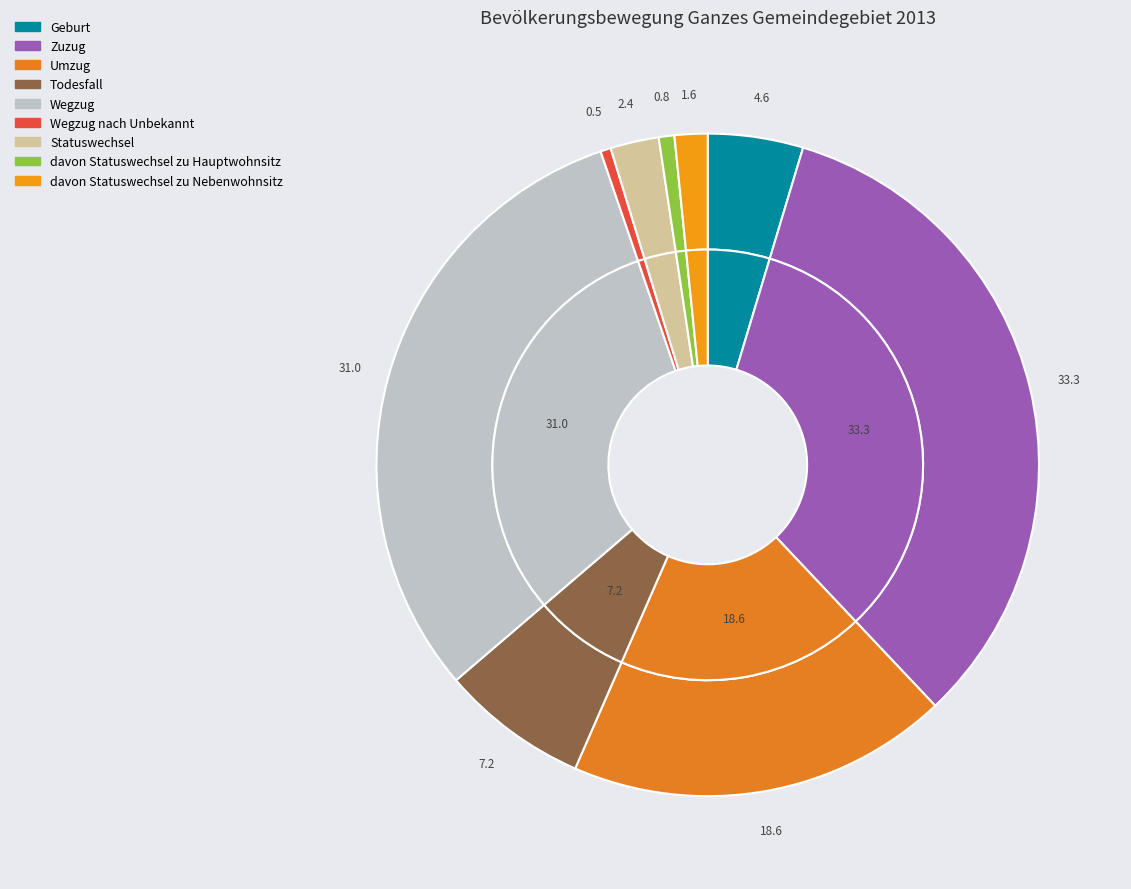

What percentage is the Wegzug nach Unbekannt slice, to the nearest percent?

1%